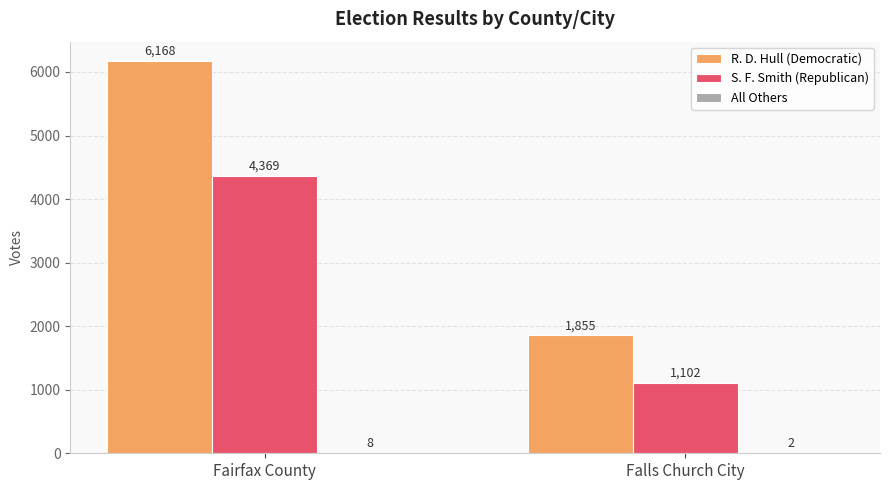

True or false: R. D. Hull (Democratic) has a value of 1155 at Falls Church City.

False